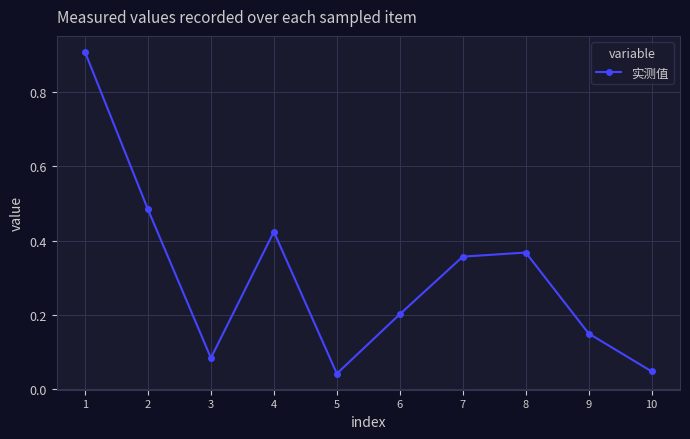

Where is the first local maximum?

4